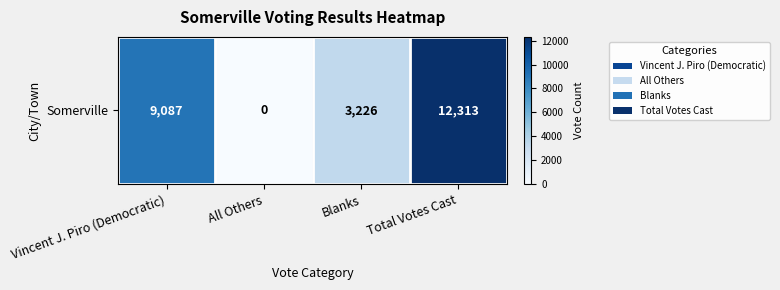

Reading left to right, what are all the values shown in this chart?

Vincent J. Piro (Democratic)=9087	All Others=0	Blanks=3226	Total Votes Cast=12313